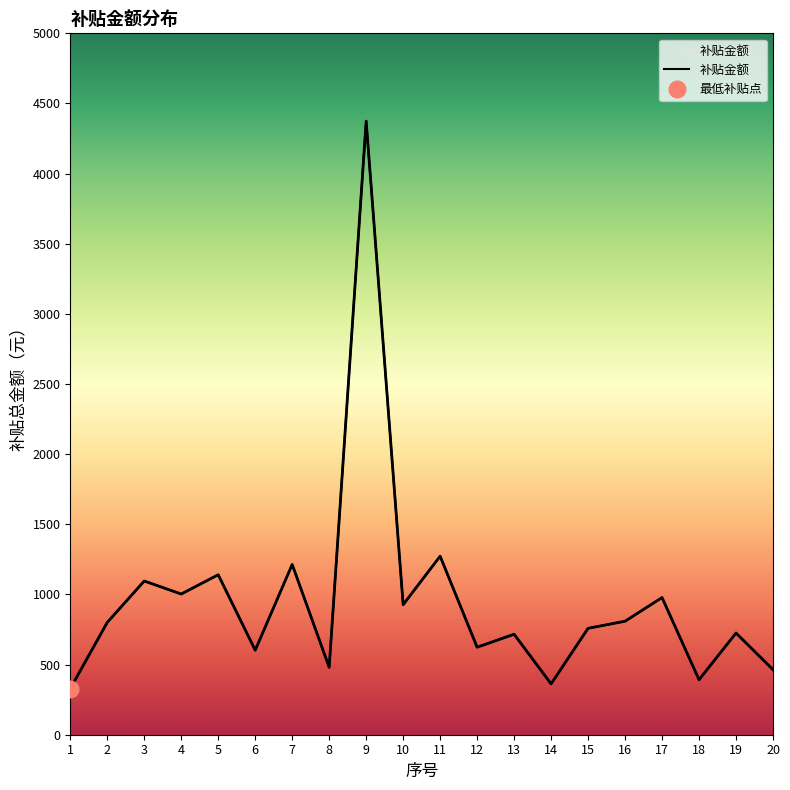

Does the chart have visible grid lines?

No